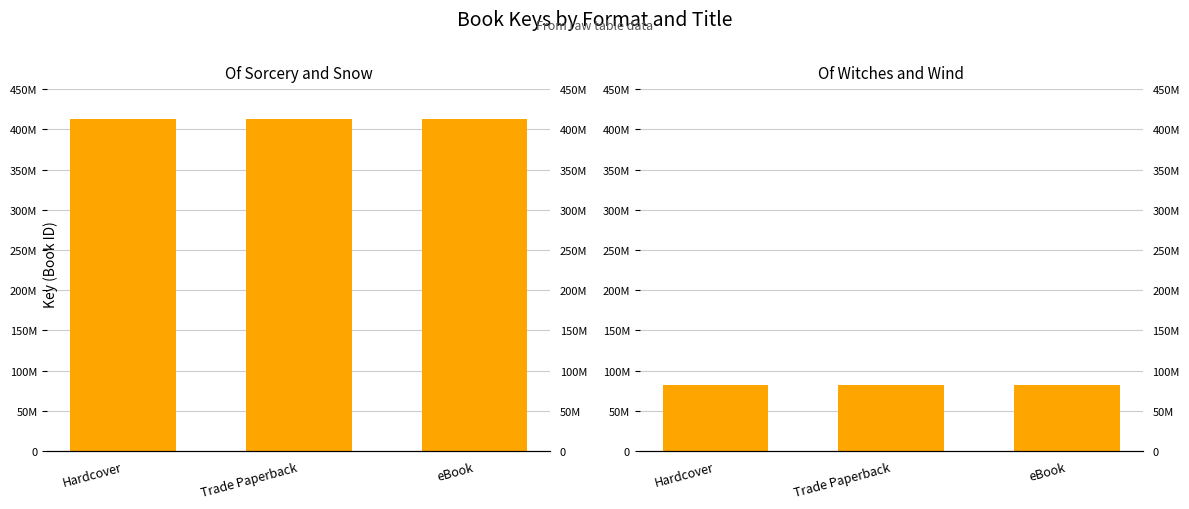

Reading left to right, transcribe all the data shown in this chart.

Of Sorcery and Snow: 412400415	412400415	412400415
Of Witches and Wind: 82144947	82144947	82144947